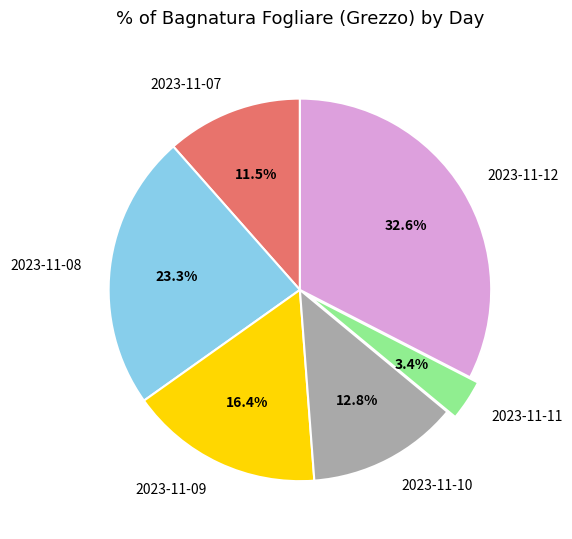

Approximately how many times larger is the value at 2023-11-09 compared to 2023-11-10?

1.3